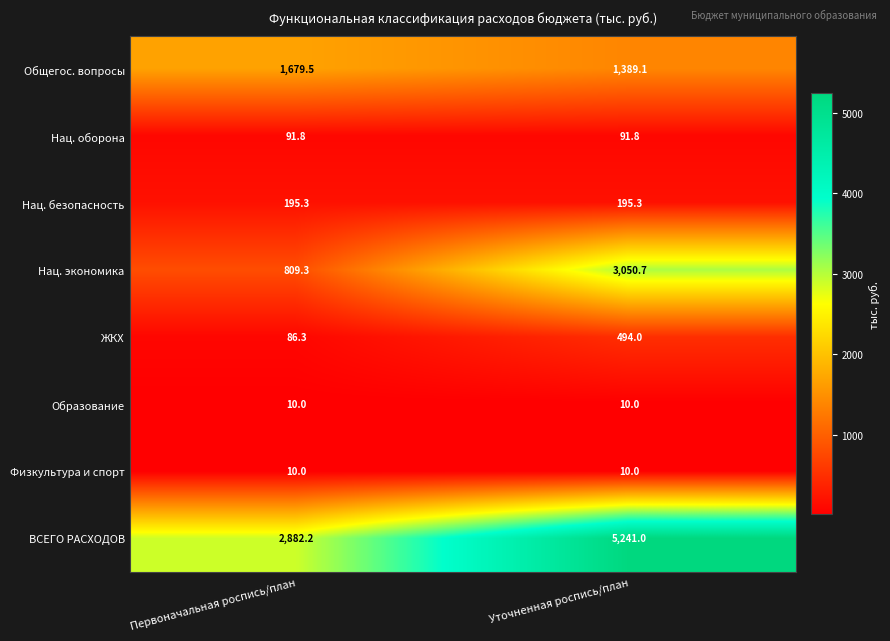

List the labels in order of Общегос. вопросы value, largest first.

Первоначальная роспись/план, Уточненная роспись/план